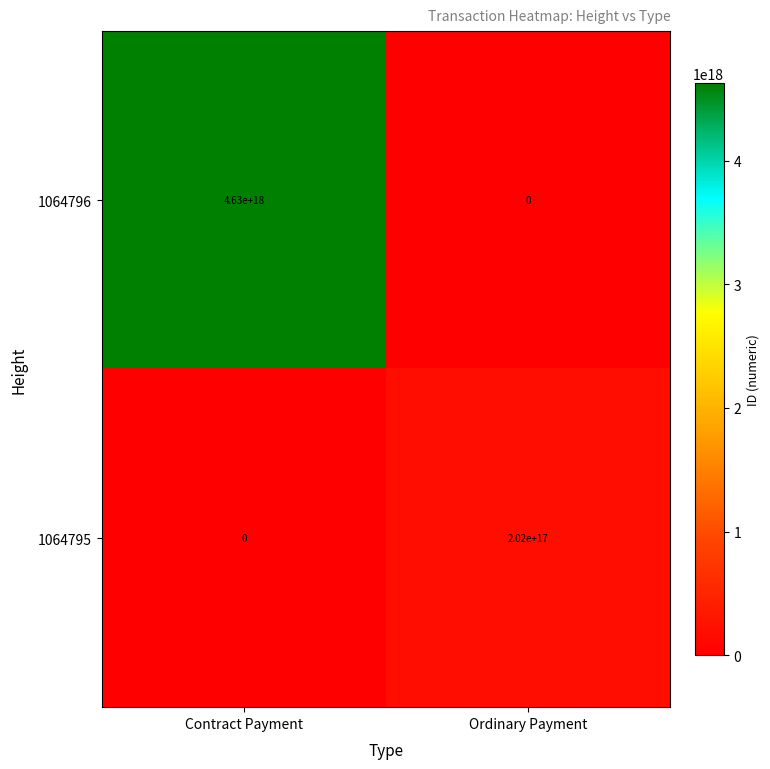

Which series has the largest range (max minus min)?

1064796